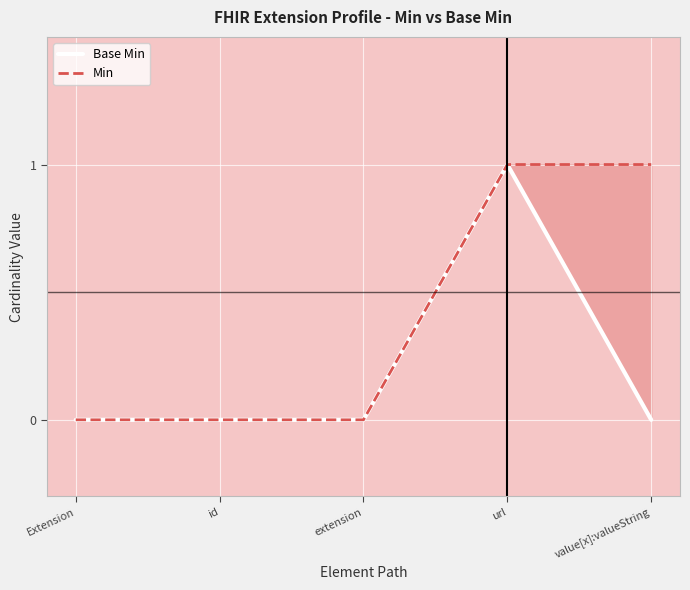

Where is Min nearest to the value 0?

Extension